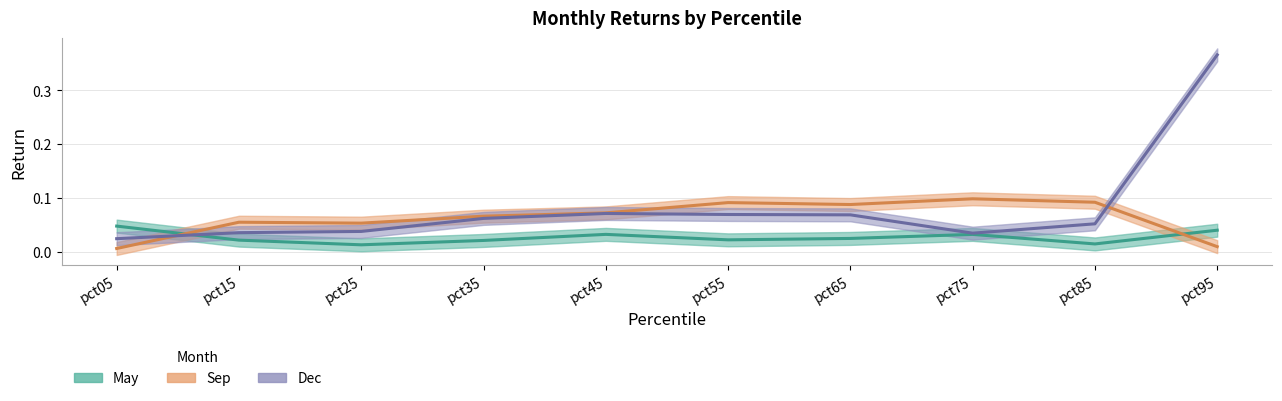

List the labels in order of Dec value, smallest first.

pct05, pct75, pct15, pct25, pct85, pct35, pct65, pct55, pct45, pct95